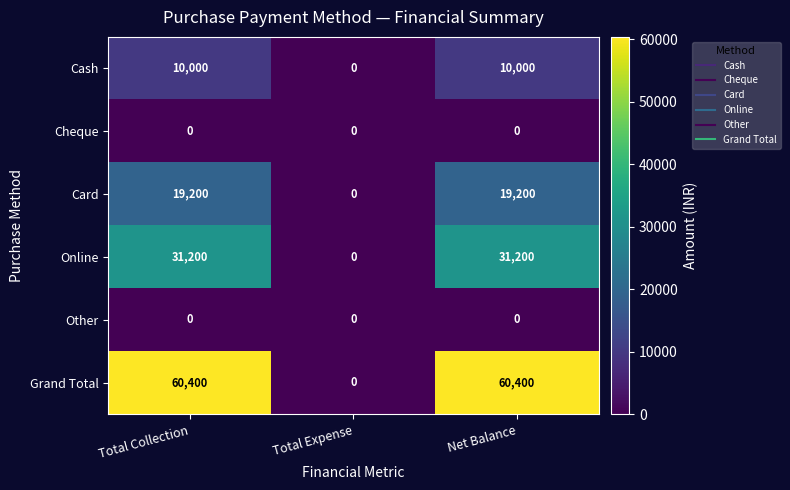

Count the Grand Total values in the range 0 to 60400.

3